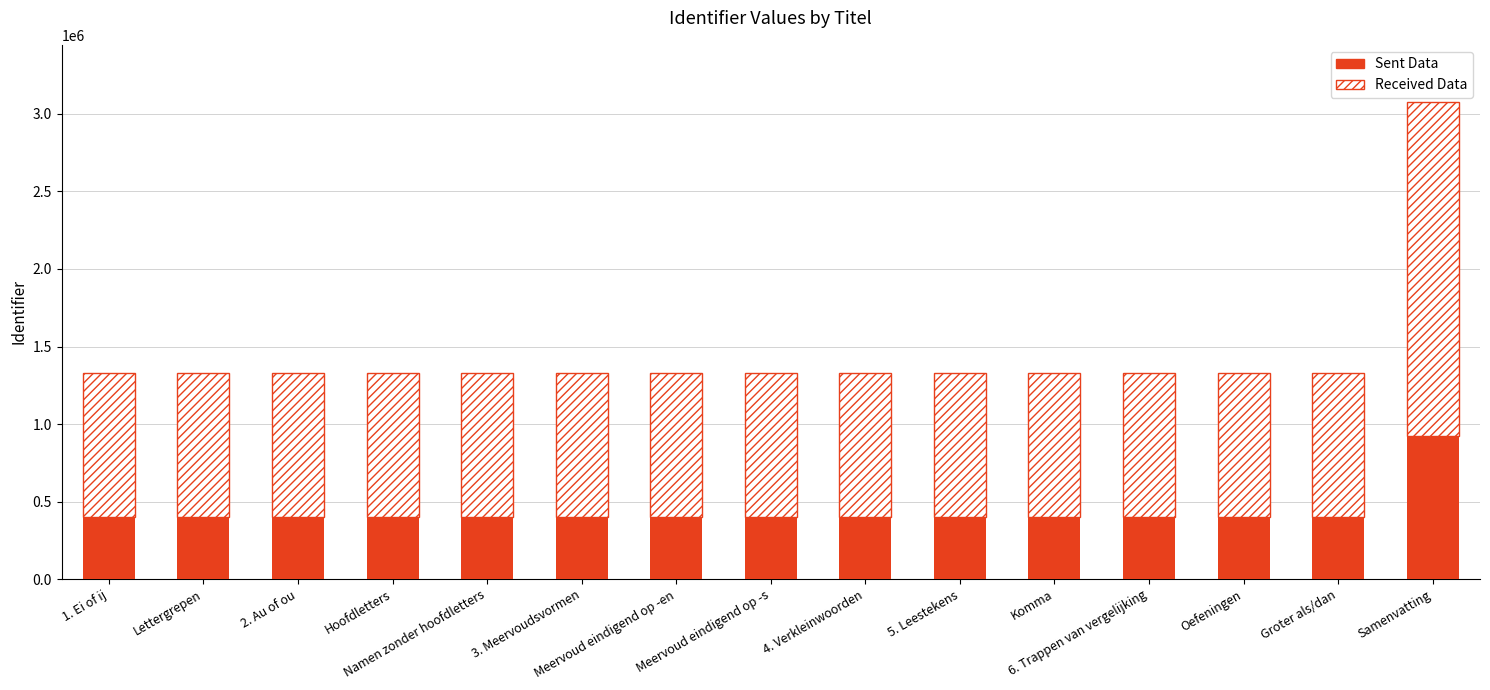

What is the maximum value for Sent Data?

922936